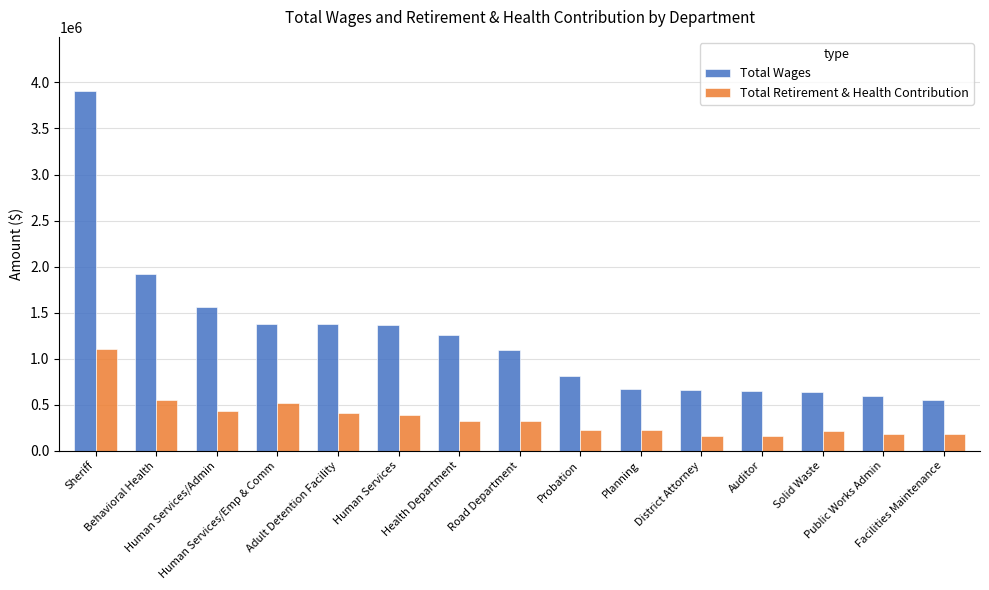

Are the bars horizontal?

No